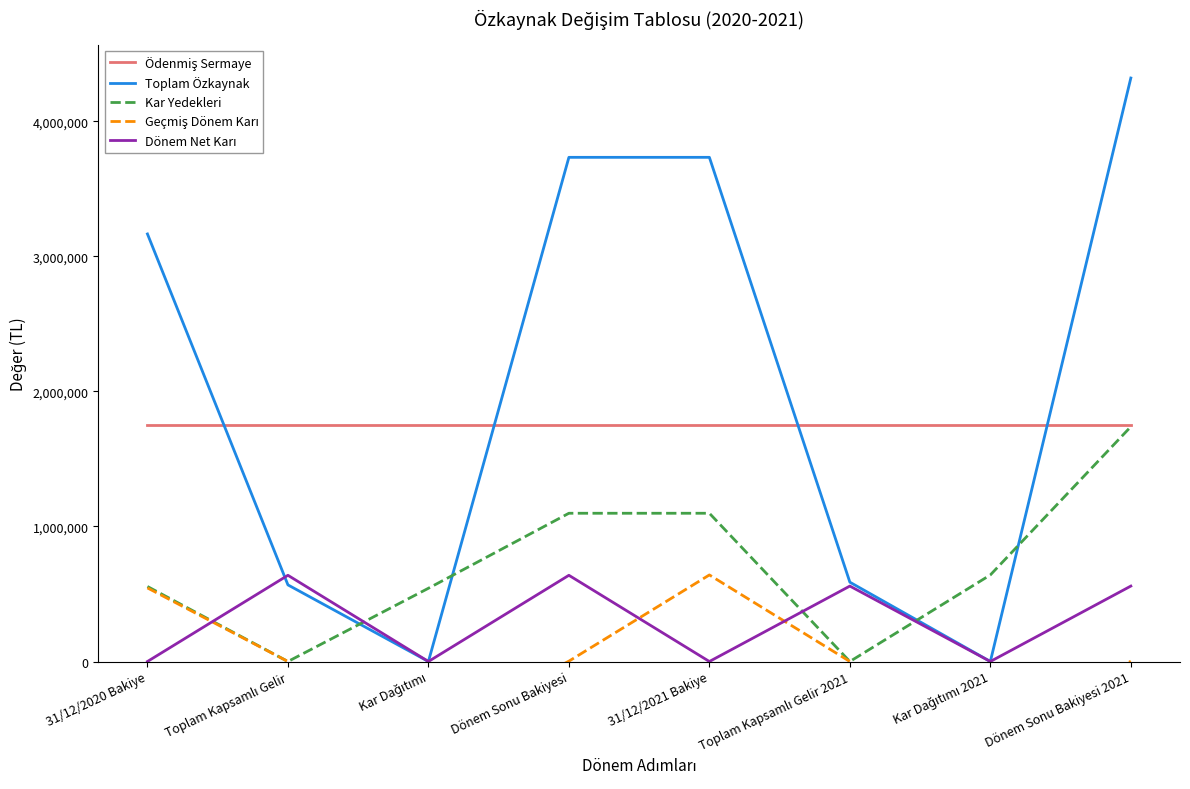

True or false: Ödenmiş Sermaye has more than 1 interior local peaks.

False